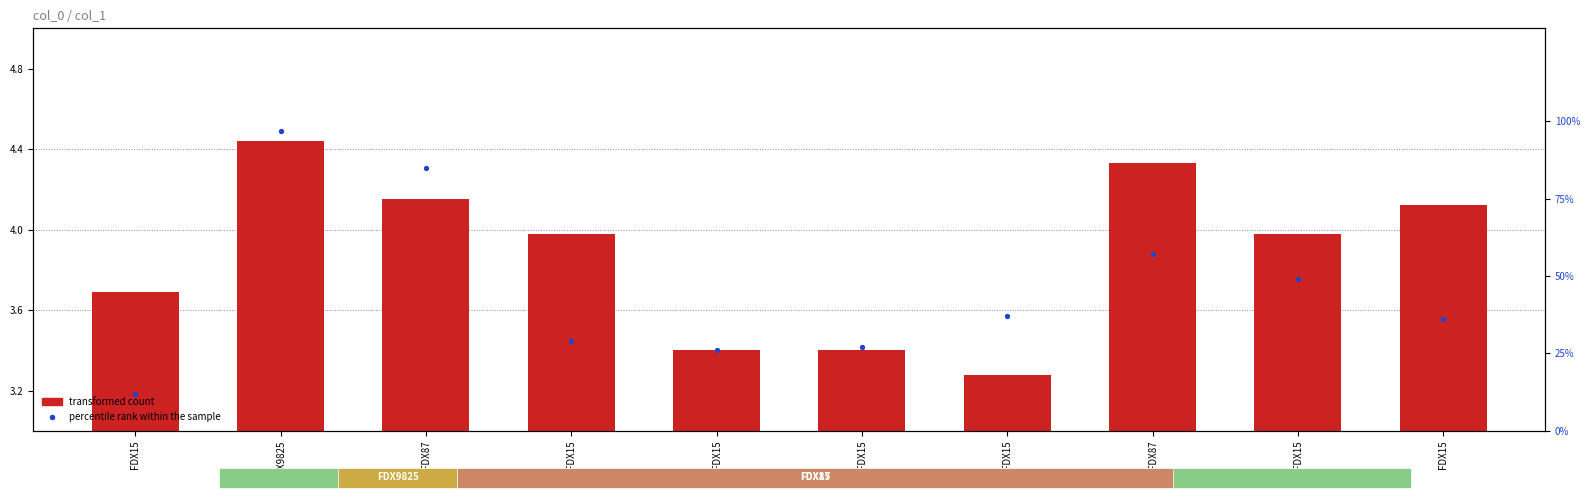

Which series reaches the minimum Y coordinate?

transformed count